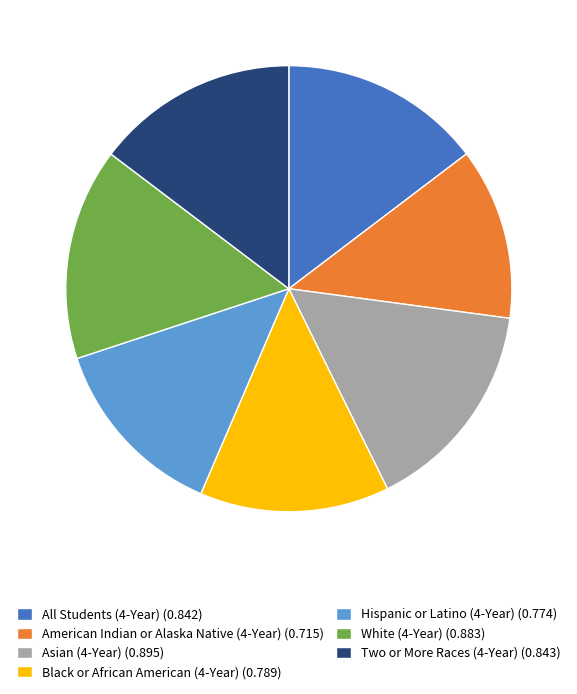

Does Black or African American (4-Year) (0.789) represent more than half of the total?

No